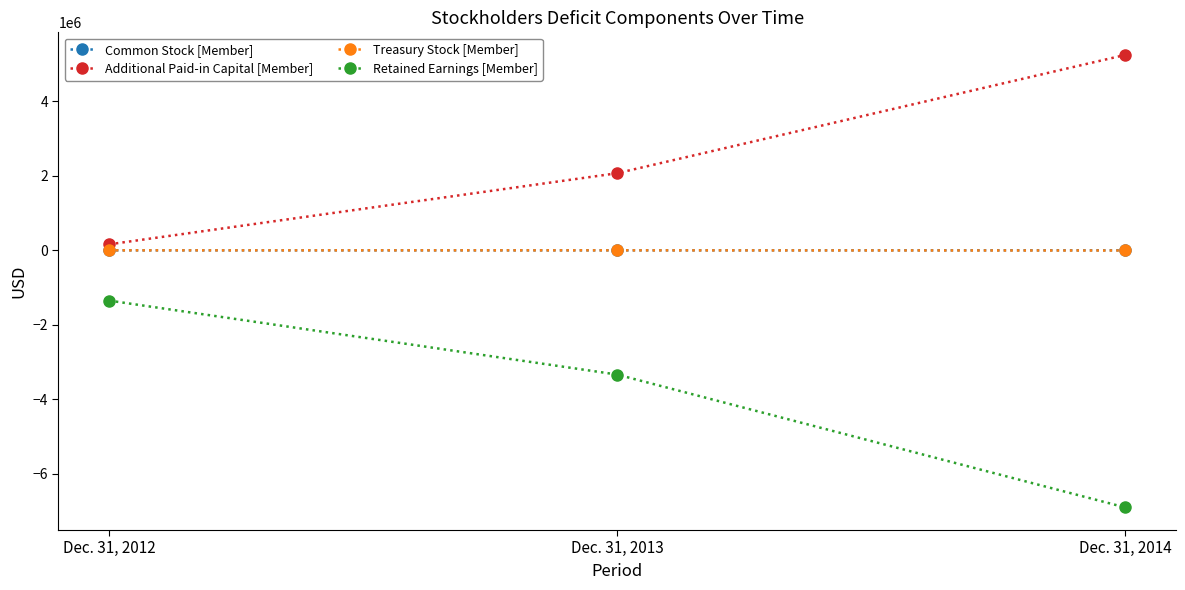

List the labels in order of Retained Earnings [Member] value, largest first.

Dec. 31, 2012, Dec. 31, 2013, Dec. 31, 2014